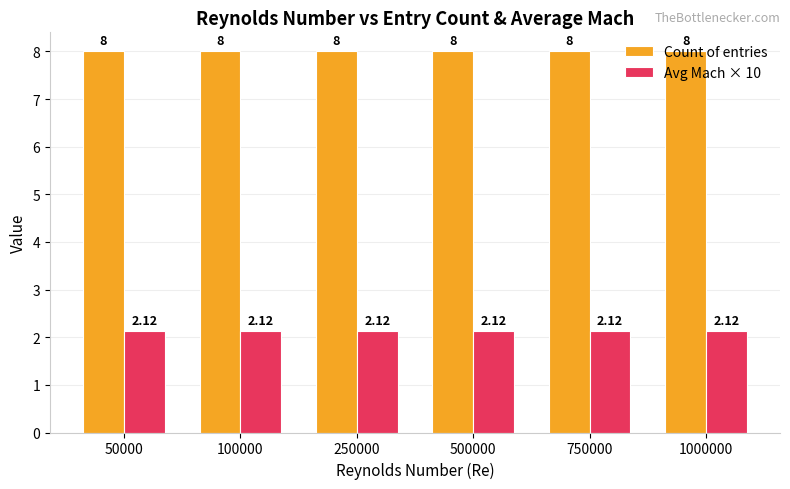

The value of Avg Mach × 10 at 100000 is 0.5. True or false?

False